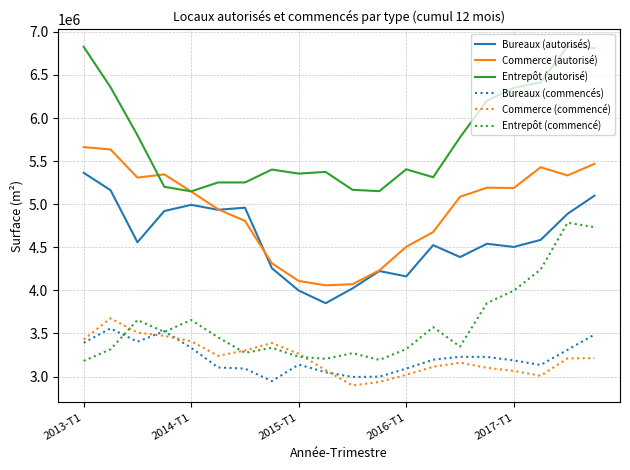

Count the number of categories in the chart.

20